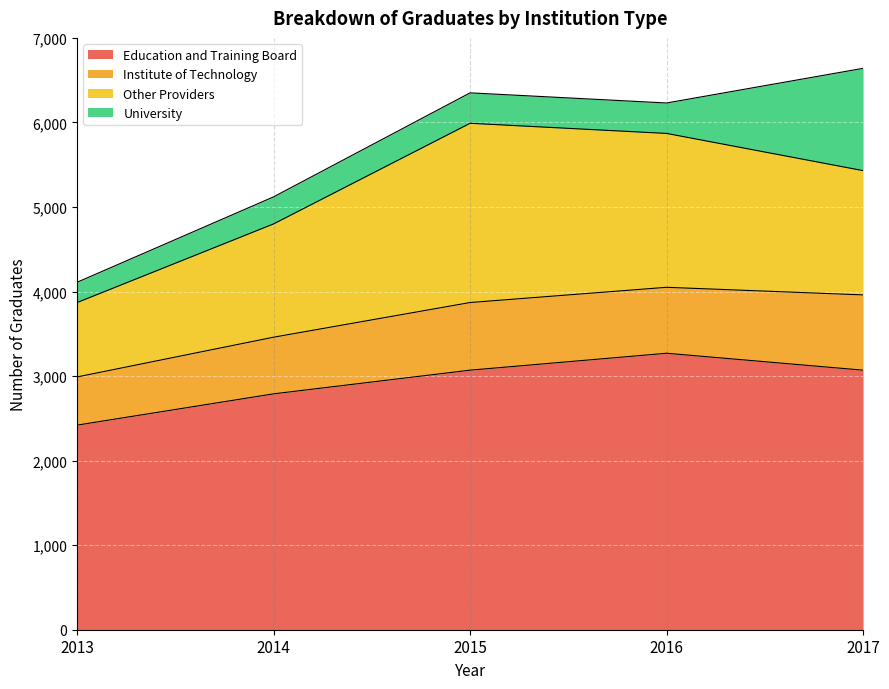

The University series shows 824 at 2017. True or false?

False